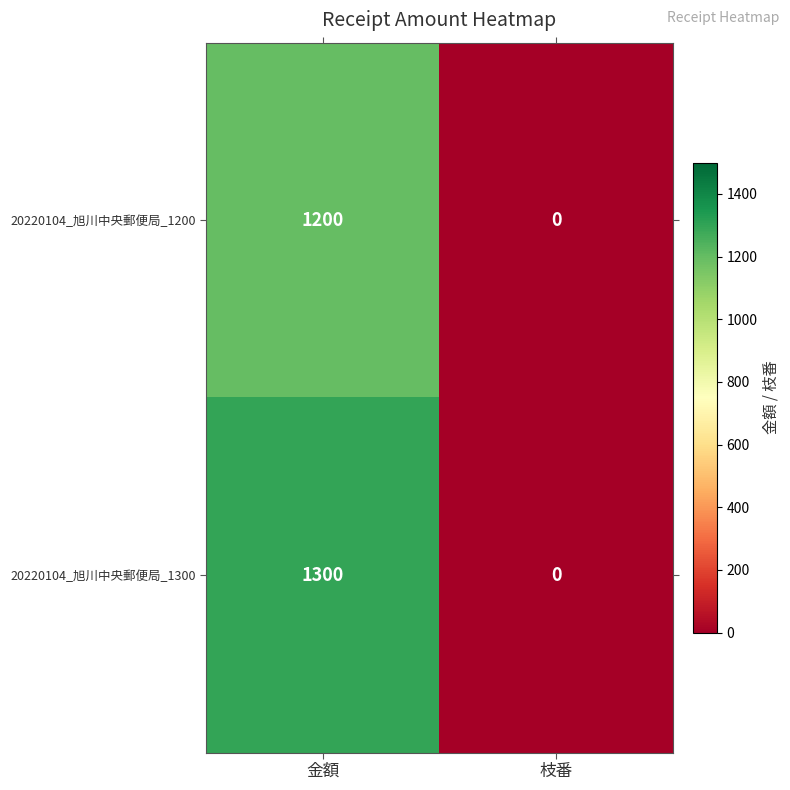

What is the maximum value shown in the chart?

1300